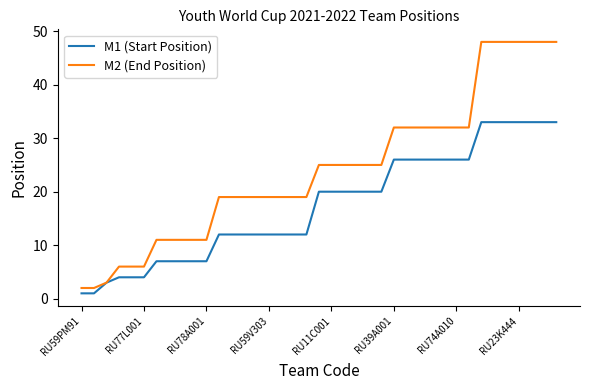

What is the average value of the M1 (Start Position) series?

17